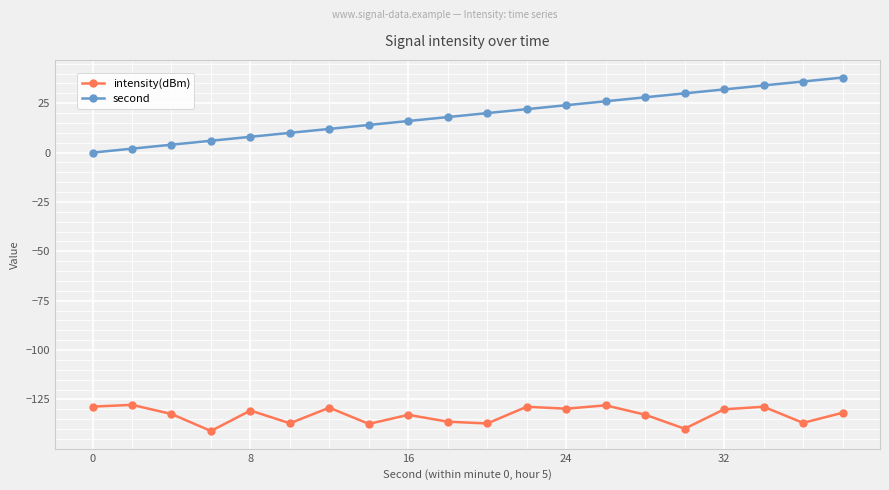

True or false: intensity(dBm) and second intersect in this chart.

False